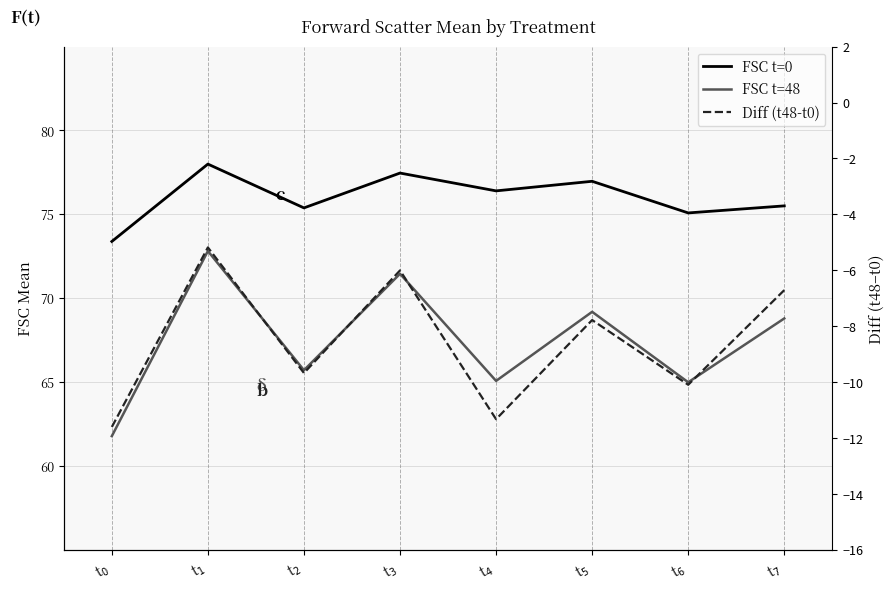

Which series has the widest spread of values?

FSC t=48